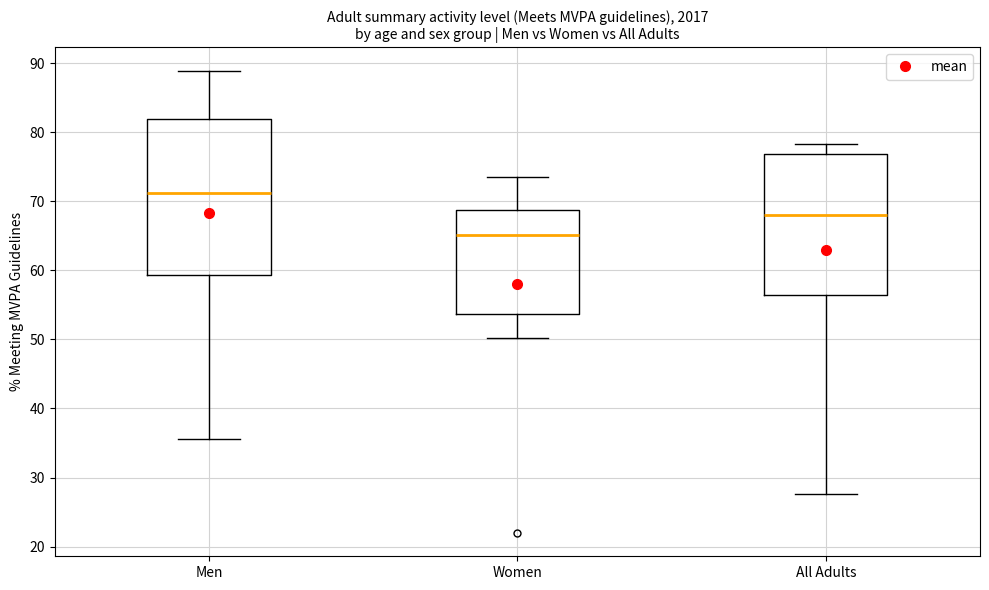

Reading left to right, read every box against the y-axis: the position of its median line, the range the box covers, and the ends of its whiskers. The values are not printed on the chart, so give them approximately, as read against the axis.

Men: median 71, box 59 to 82, whiskers 36 to 89
Women: median 65, box 54 to 69, whiskers 50 to 74
All Adults: median 68, box 56 to 77, whiskers 28 to 78